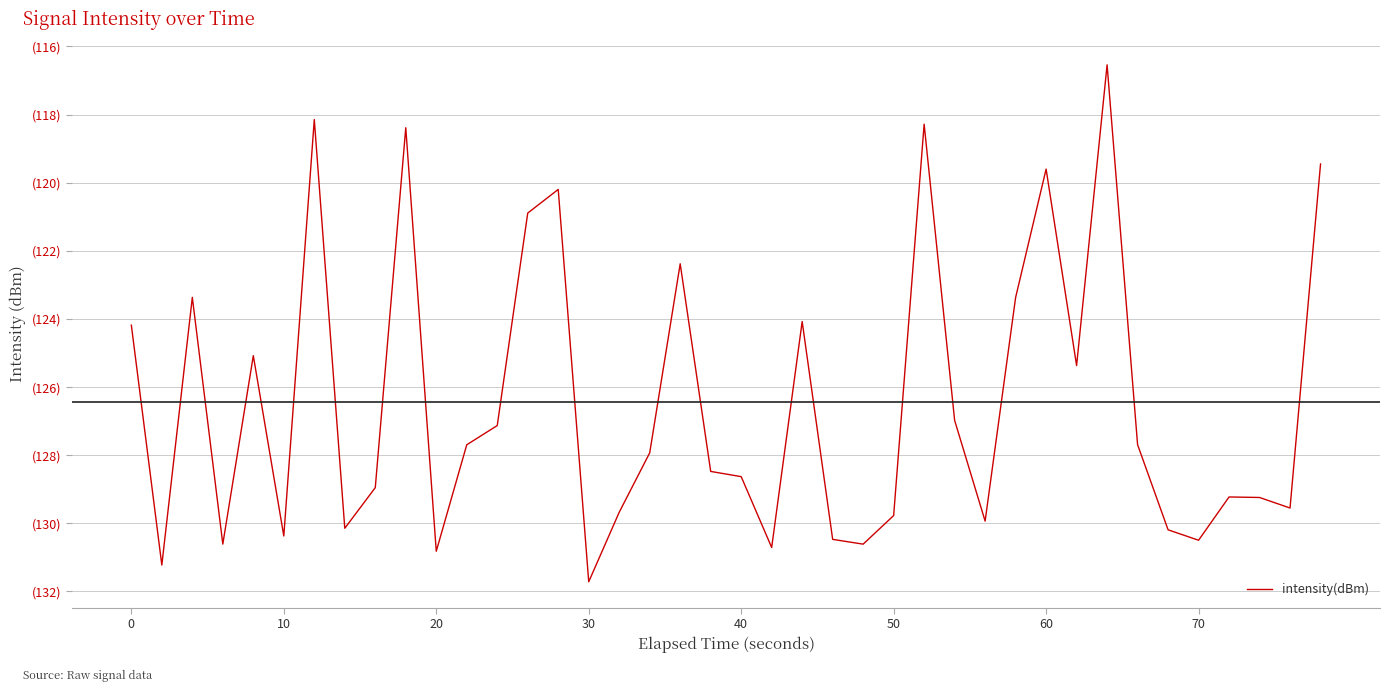

What is the smallest value displayed?

-131.7